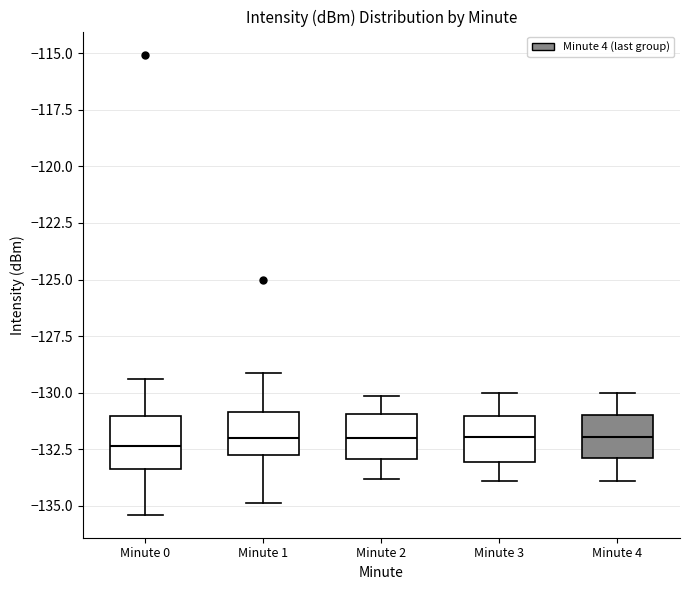

Reading left to right, read every box against the y-axis: the position of its median line, the range the box covers, and the ends of its whiskers. The values are not printed on the chart, so give them approximately, as read against the axis.

Minute 0: median -132.5, box -133.5 to -131.0, whiskers -135.5 to -129.5
Minute 1: median -132.0, box -132.5 to -131.0, whiskers -135.0 to -129.0
Minute 2: median -132.0, box -133.0 to -131.0, whiskers -134.0 to -130.0
Minute 3: median -132.0, box -133.0 to -131.0, whiskers -134.0 to -130.0
Minute 4: median -132.0, box -133.0 to -131.0, whiskers -134.0 to -130.0